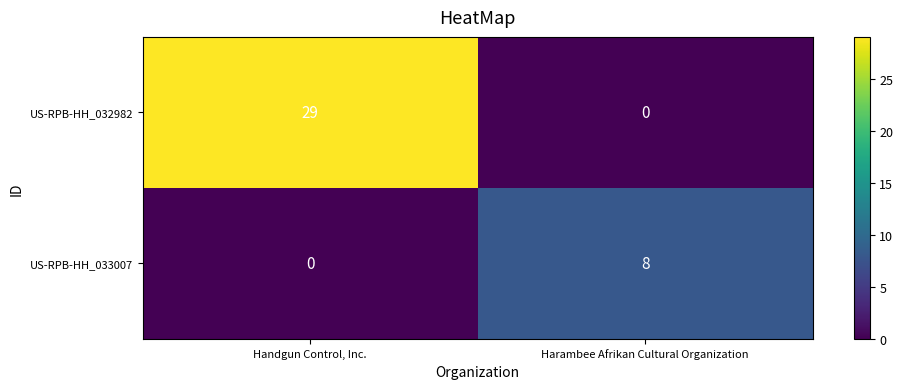

List the labels in order of US-RPB-HH_032982 value, smallest first.

Harambee Afrikan Cultural Organization, Handgun Control, Inc.